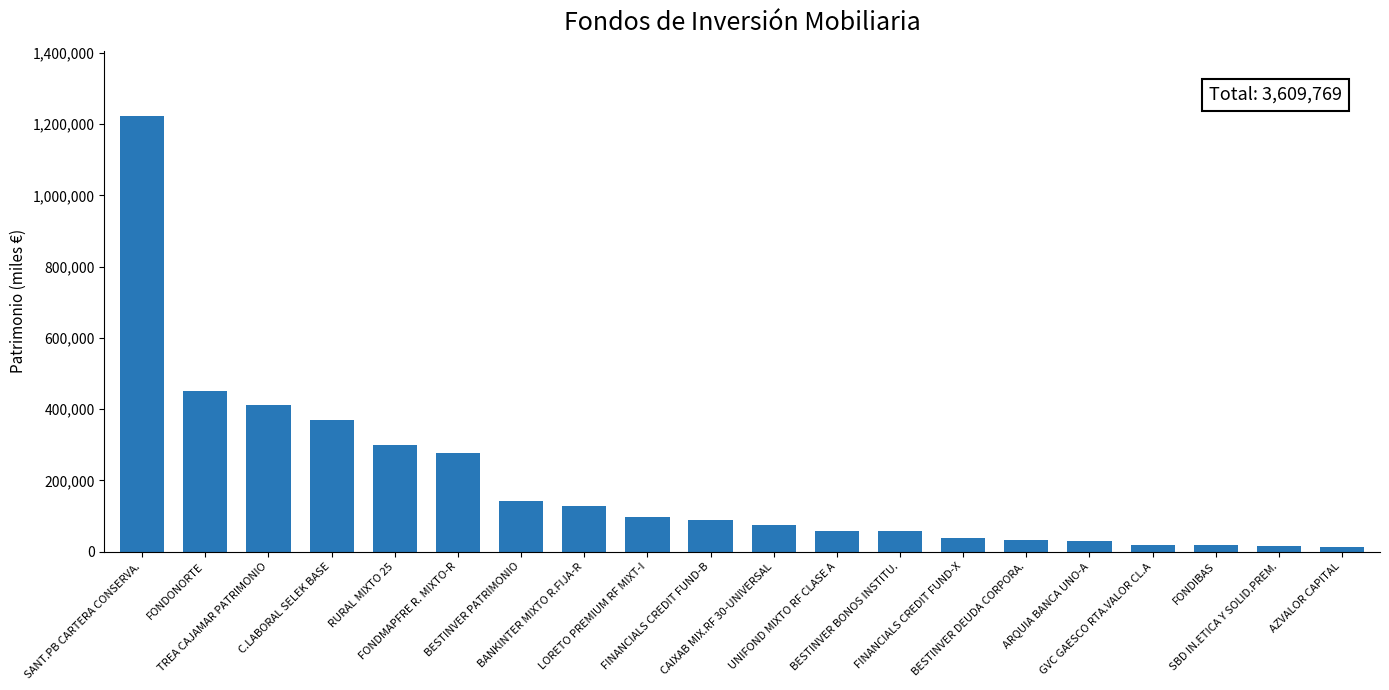

What is the greatest value displayed?

1222395